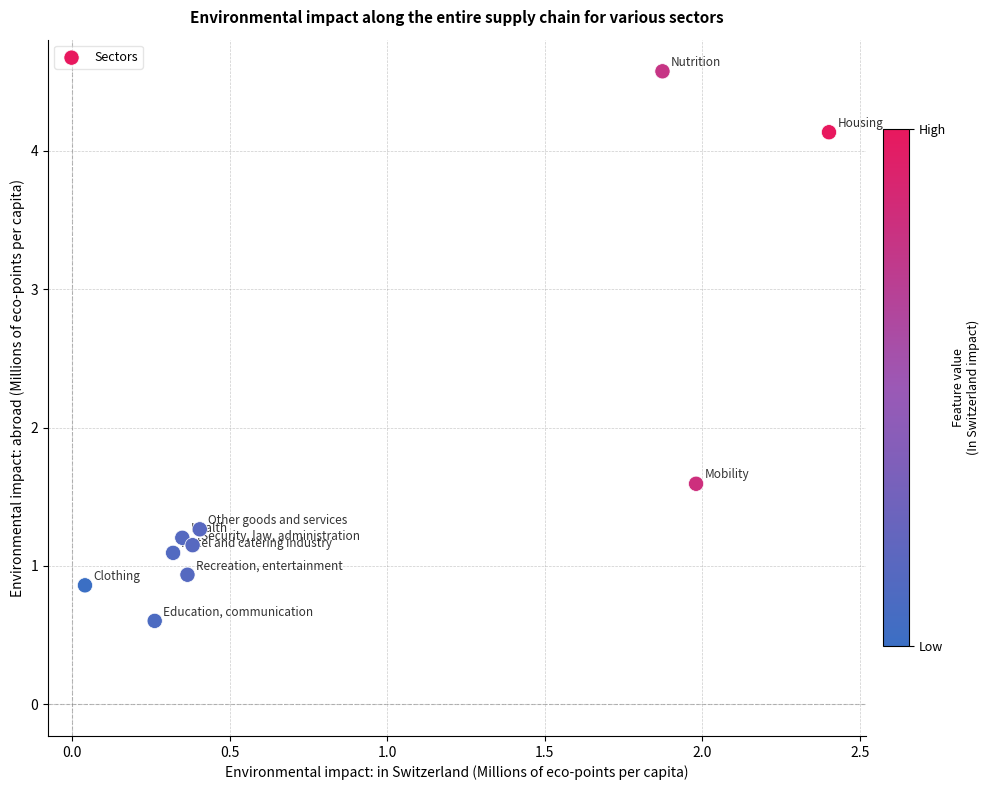

What is the range of Y values (max minus min)?

4.0